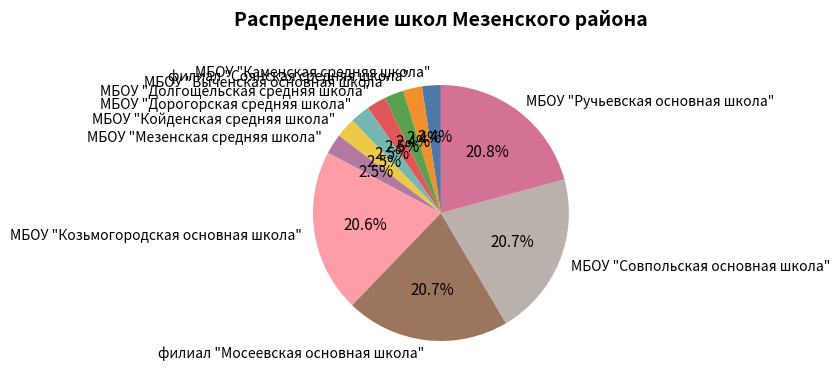

To the nearest percent, what is the difference between the largest and smallest slice percentages?

18%